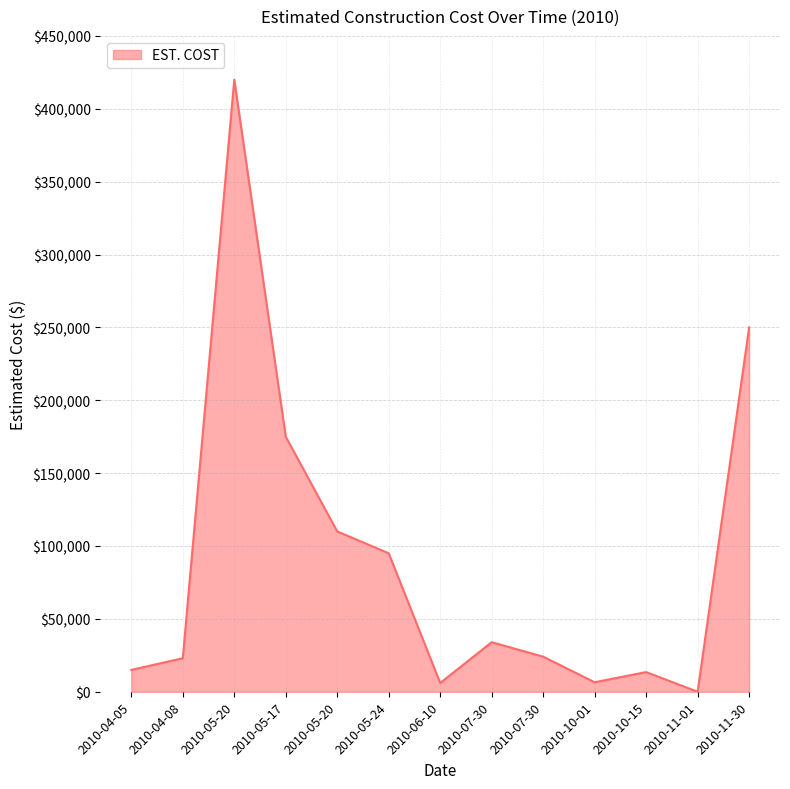

Is this an area chart (filled region under the line)?

Yes